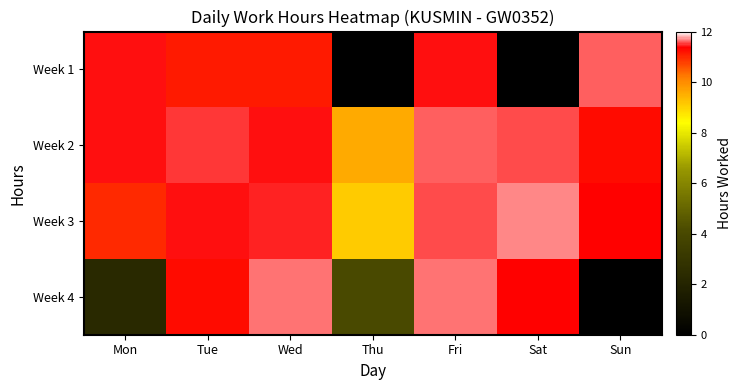

Which series has the largest range (max minus min)?

Week 1